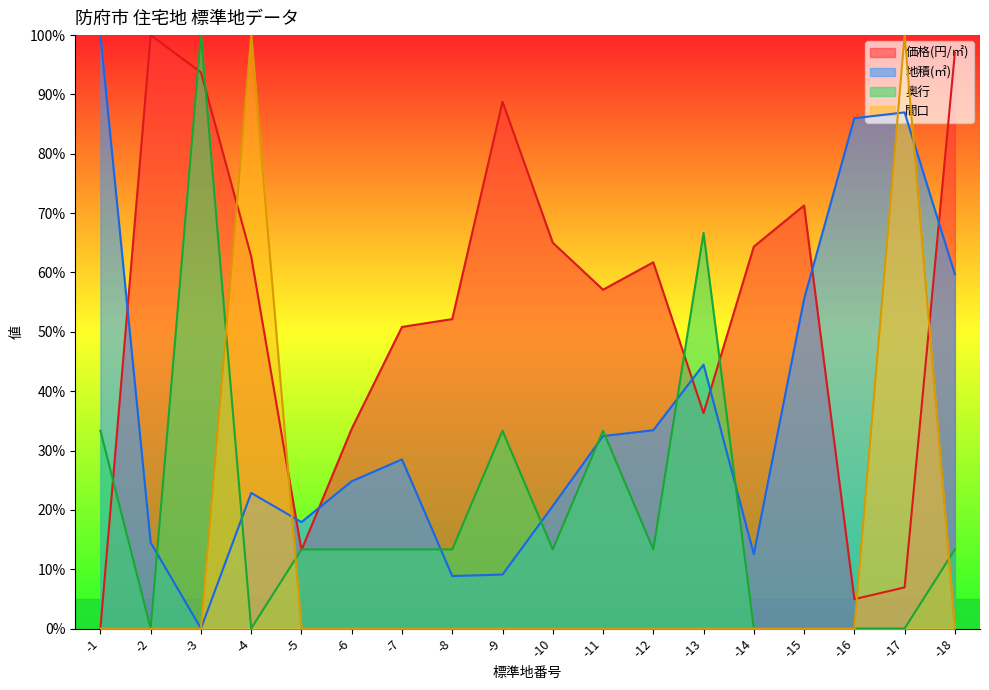

Rank the series by their average value, from lowest to highest.

間口, 奥行, 地積(㎡), 価格(円/㎡)